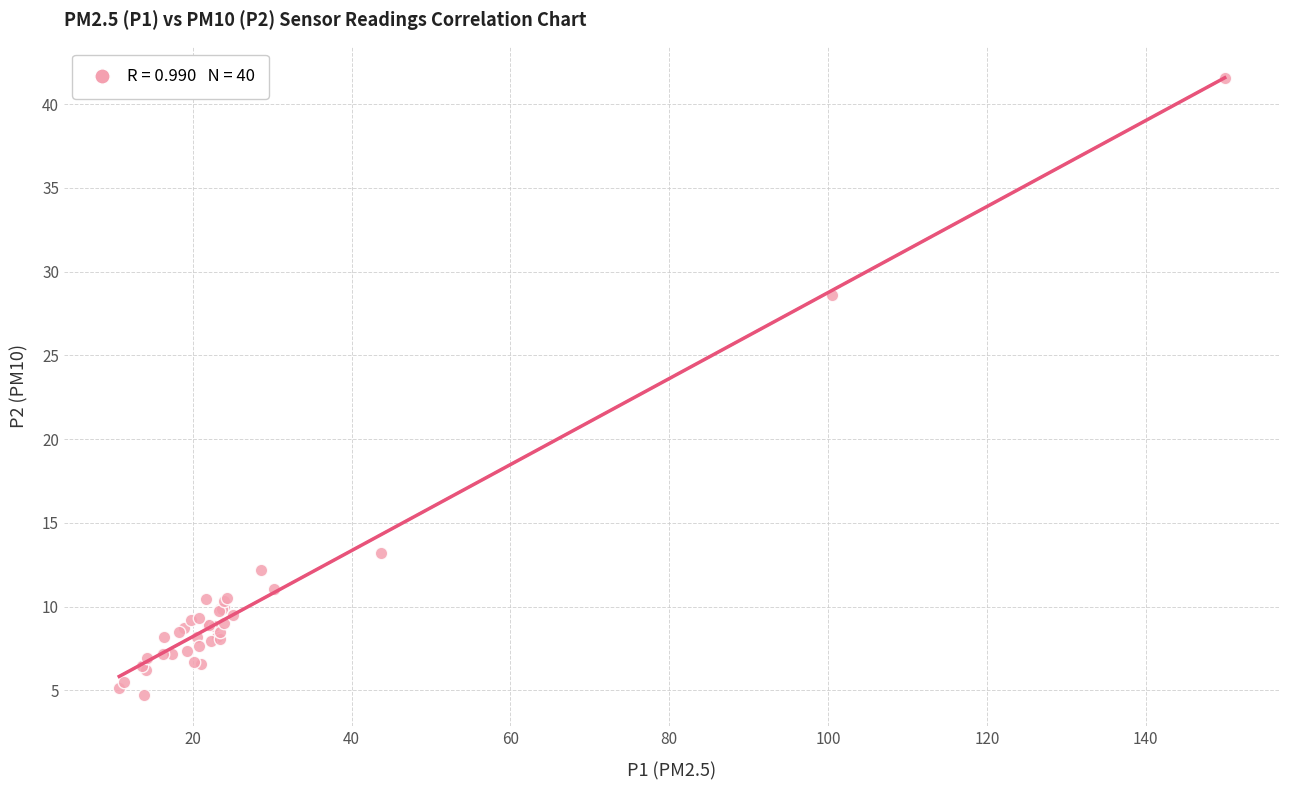

What Y value in the scatter plot is closest to 23?

28.6